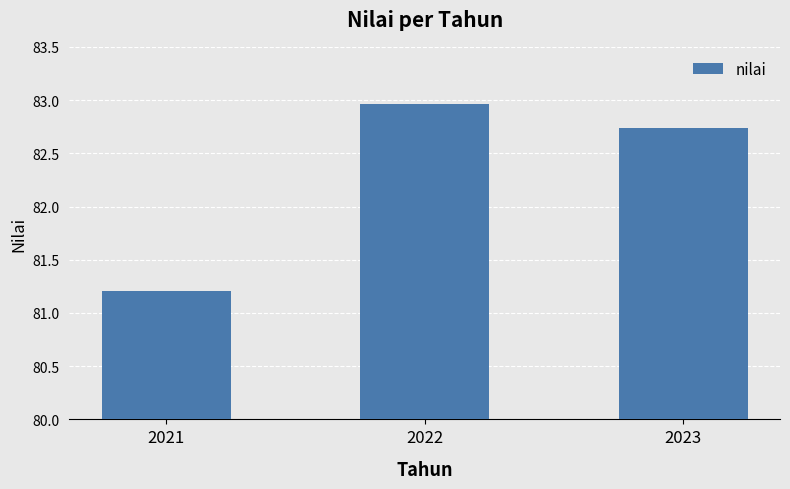

What is the sum of the values at 2021 and 2022?

164.2